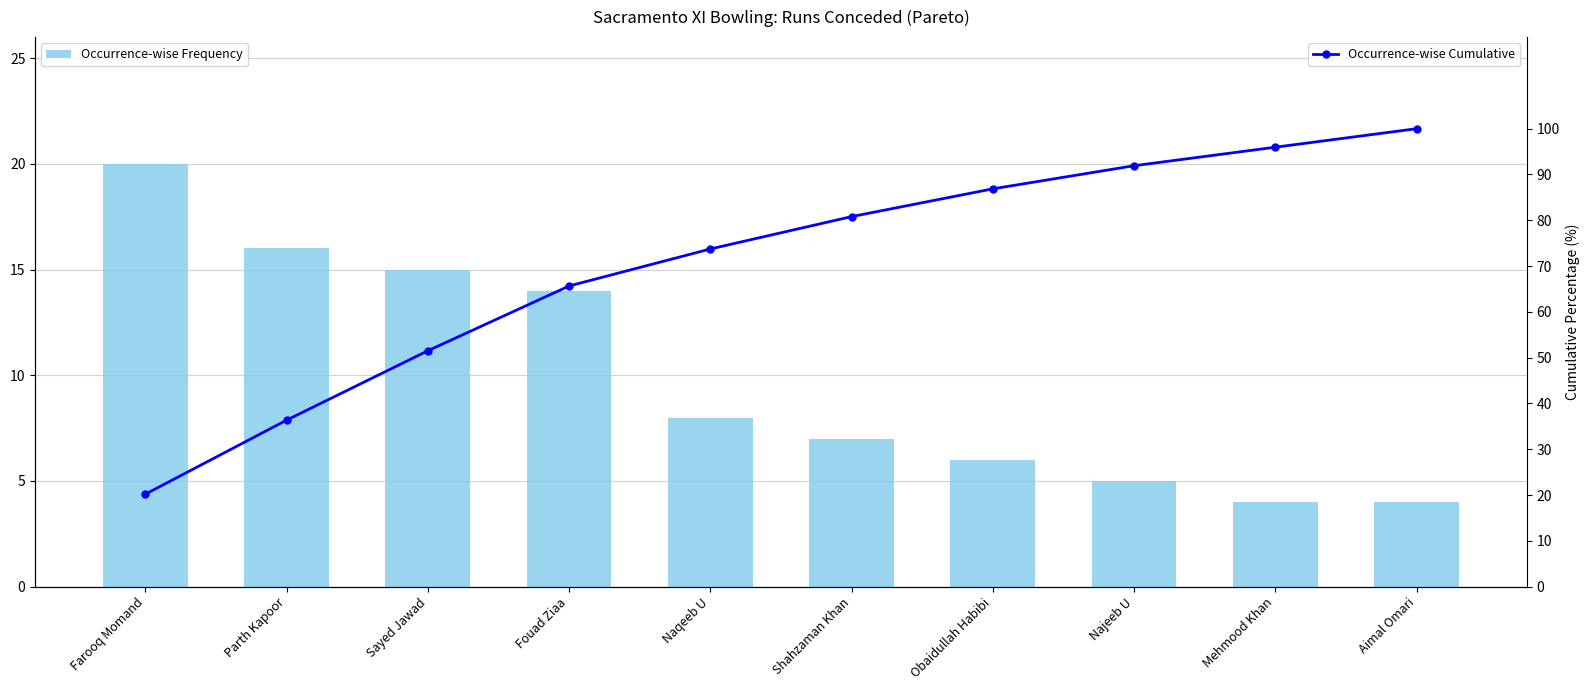

Reading right to left, list all the values displayed in this chart.

Occurrence-wise Frequency: 4.0	4.0	5.0	6.0	7.0	8.0	14.0	15.0	16.0	20.0
Occurrence-wise Cumulative: 100.0	96.0	91.9	86.9	80.8	73.7	65.7	51.5	36.4	20.2